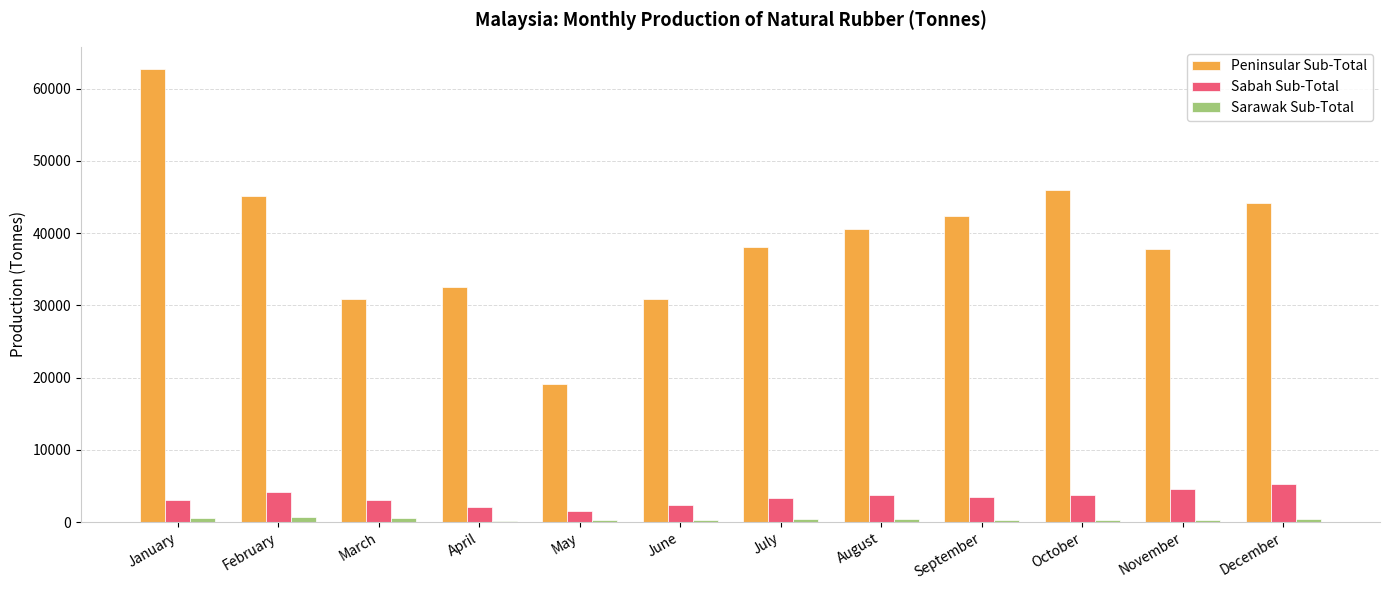

What is the sum of all Sabah Sub-Total values?

40167